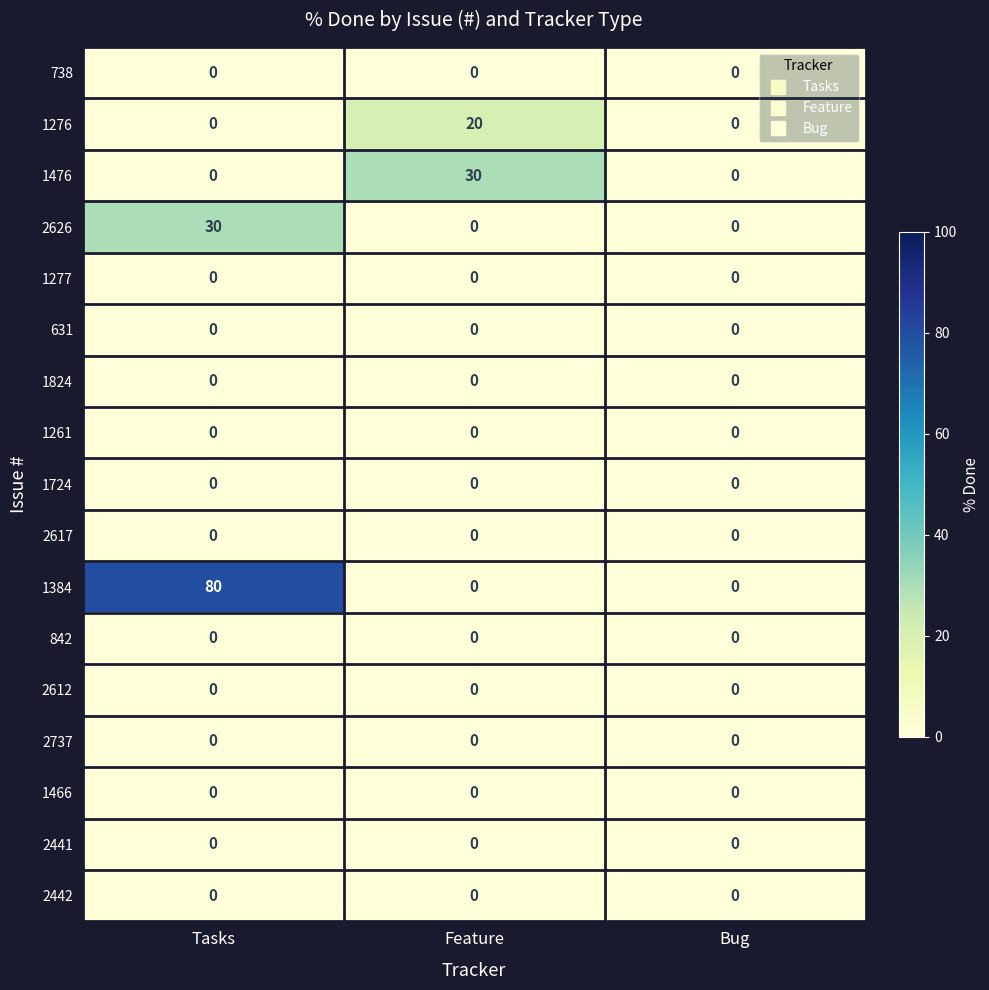

How many 2626 values are between 0 and 30?

3